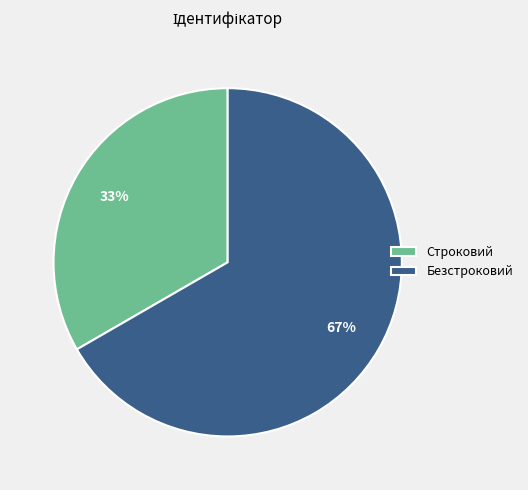

Count the number of slices in the pie.

2